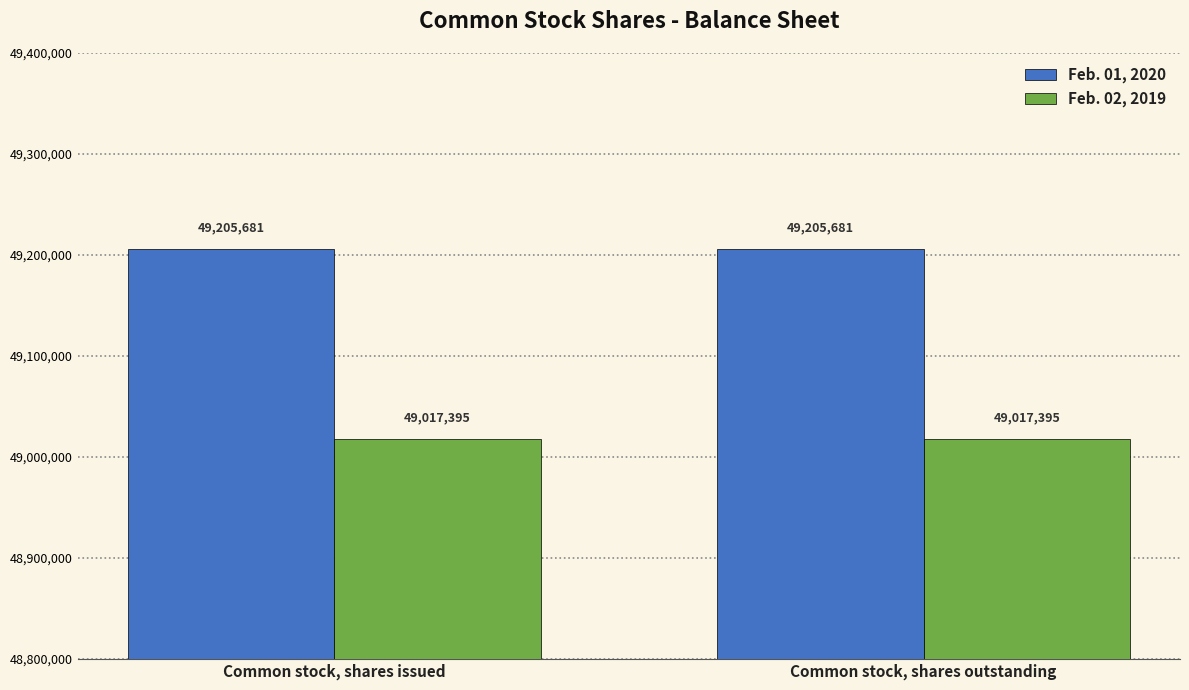

At how many categories does at least one series exceed 49173021?

2